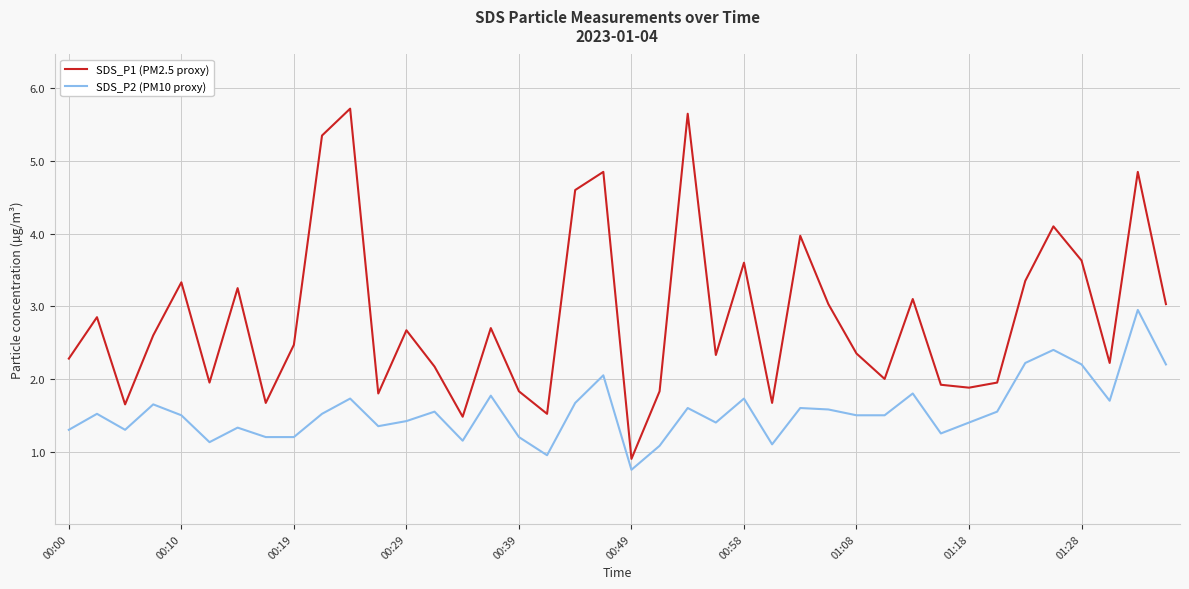

What is the difference between the maximum and minimum values in the SDS_P1 (PM2.5 proxy) series?

4.8